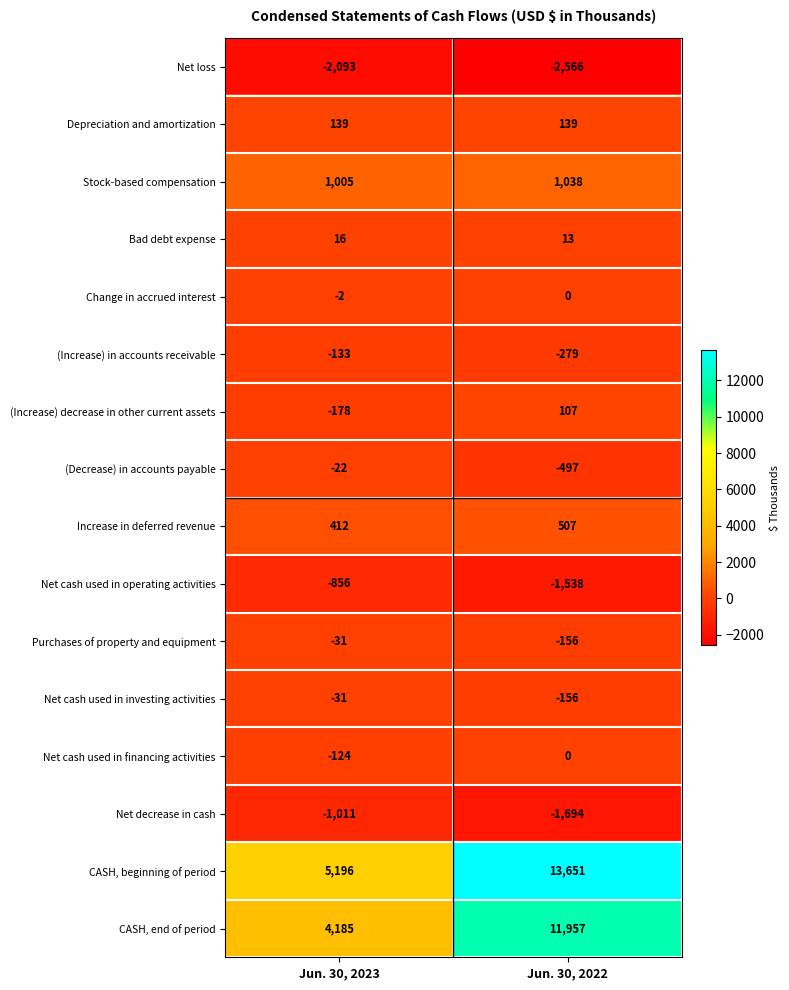

What is the greatest value displayed?

13651